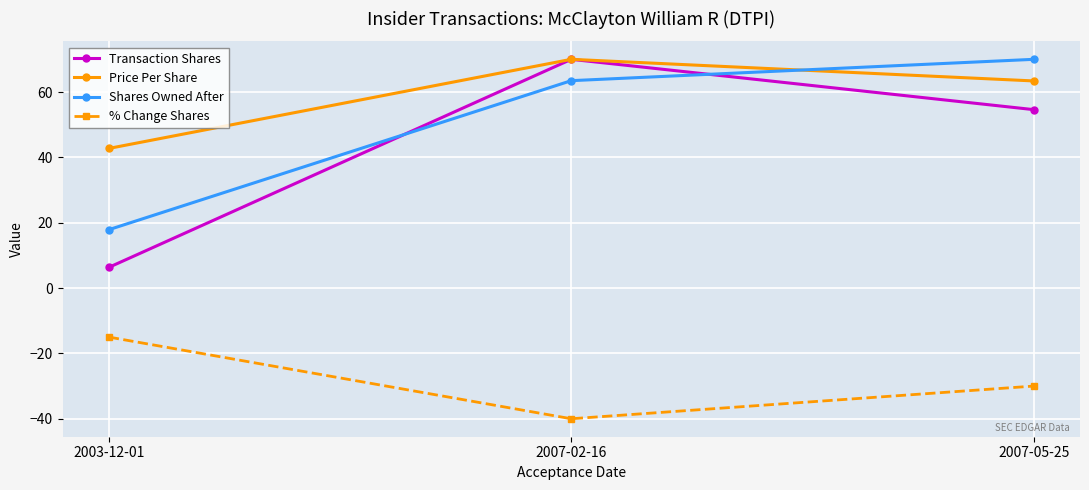

Reading left to right, transcribe all the data shown in this chart.

Transaction Shares: 2003-12-01=6.3	2007-02-16=70.0	2007-05-25=54.6
Price Per Share: 2003-12-01=42.7	2007-02-16=70.0	2007-05-25=63.4
Shares Owned After: 2003-12-01=17.9	2007-02-16=63.5	2007-05-25=70.0
% Change Shares: 2003-12-01=-15.0	2007-02-16=-40.0	2007-05-25=-30.0